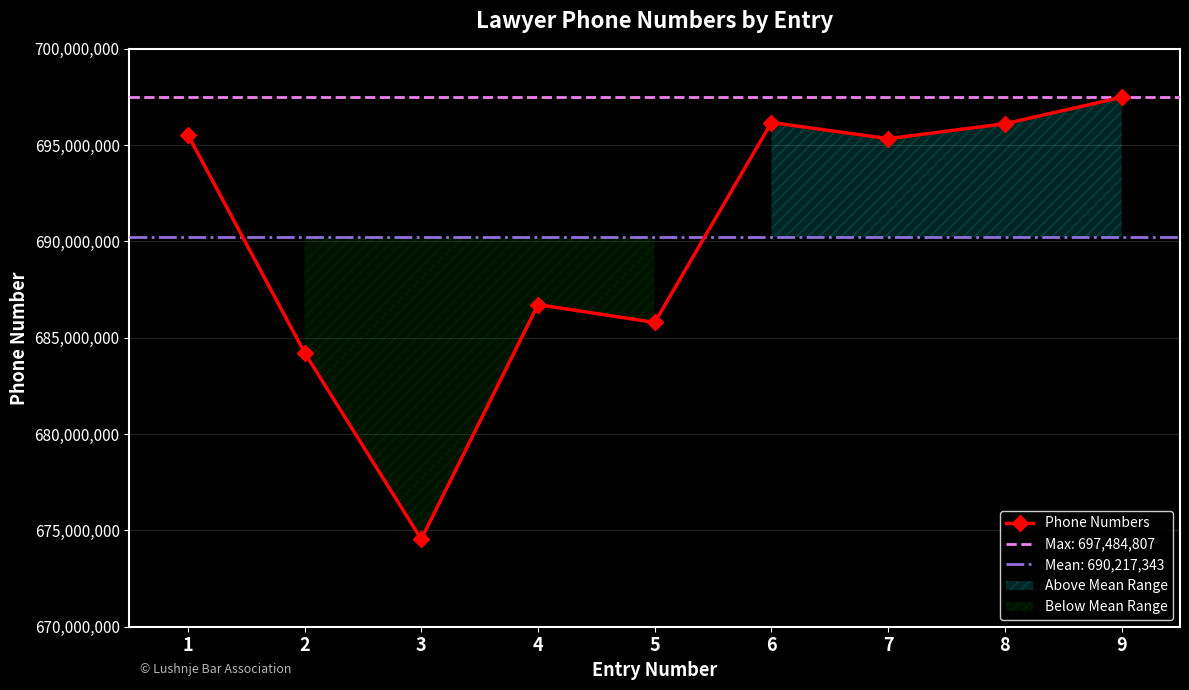

How many series are shown in this chart?

1